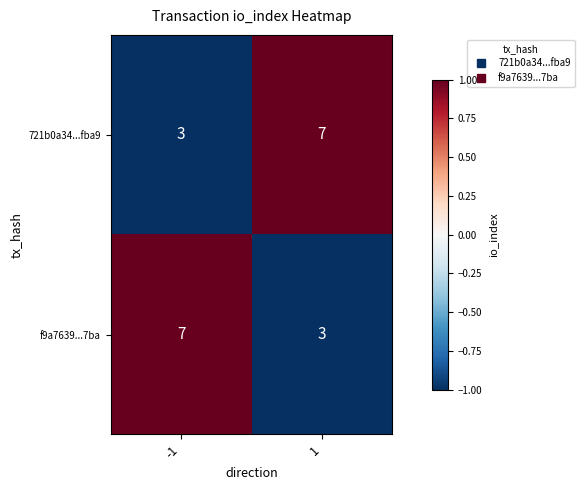

What value does the 721b0a34...fba9 series have at -1?

3